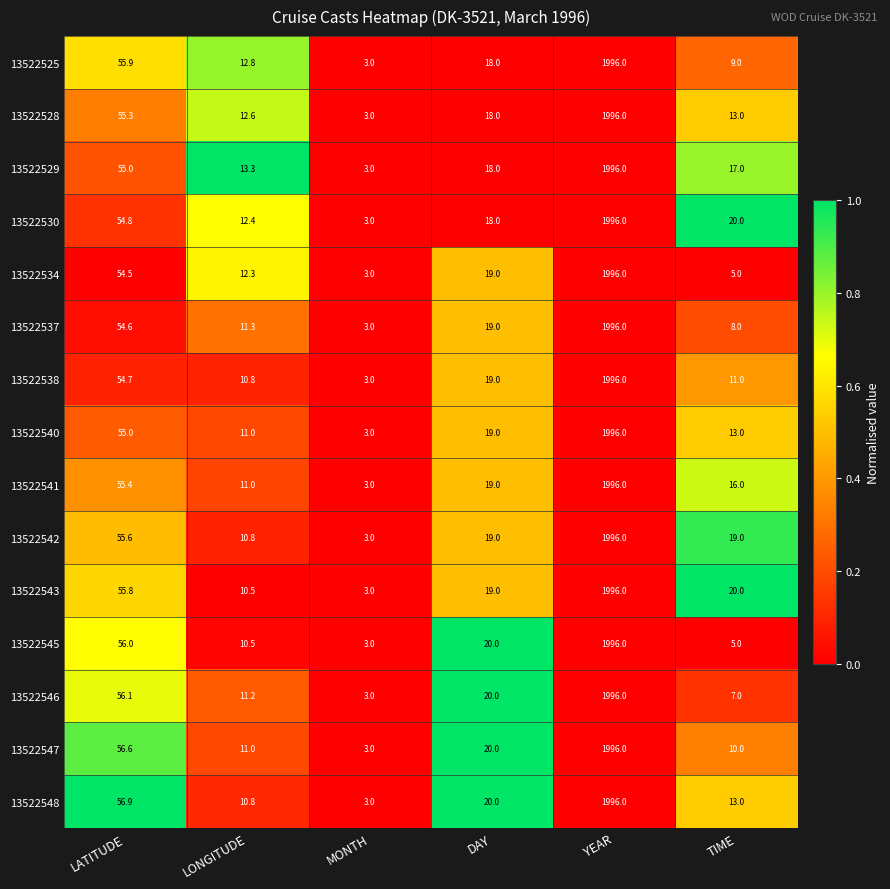

At which category is the sum across all series the highest?

YEAR